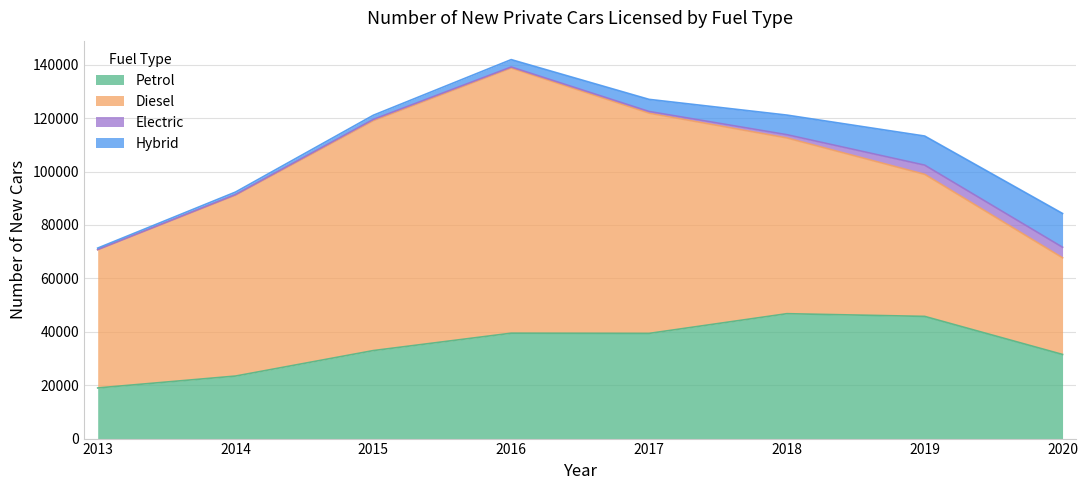

What is the difference between the Petrol values at 2016 and 2020?

7965